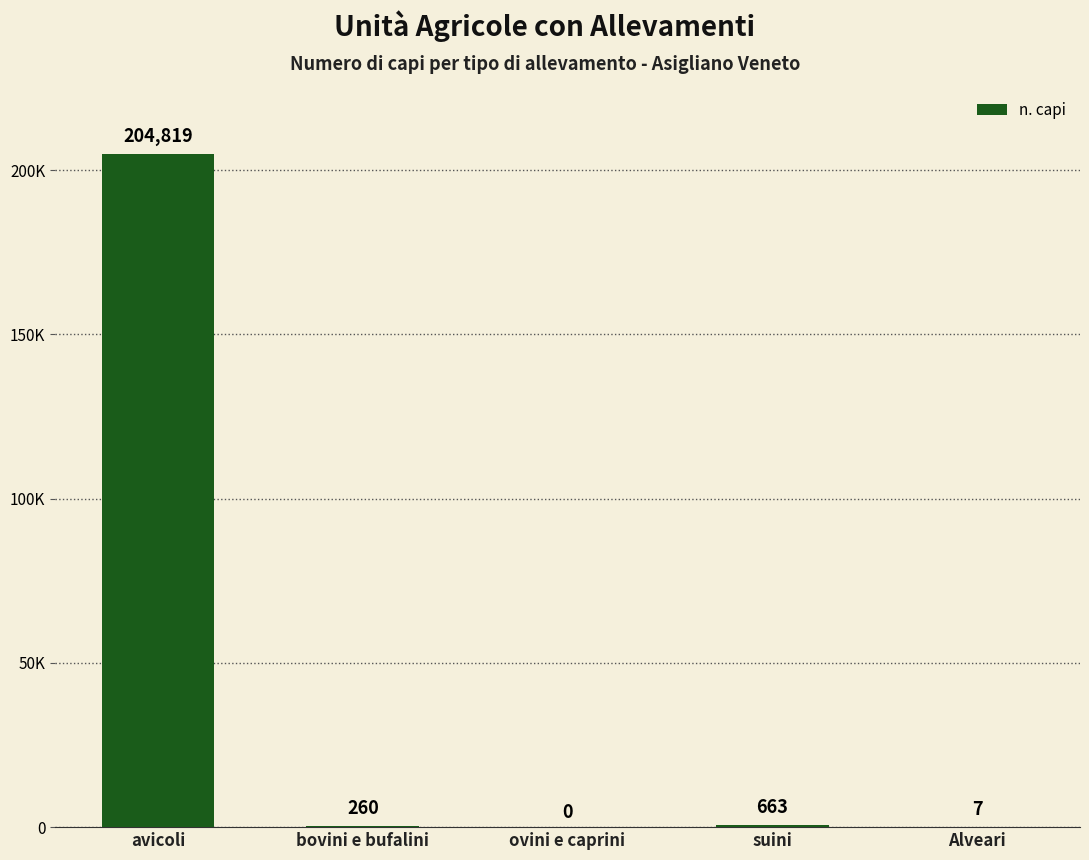

What position from the left is avicoli?

1